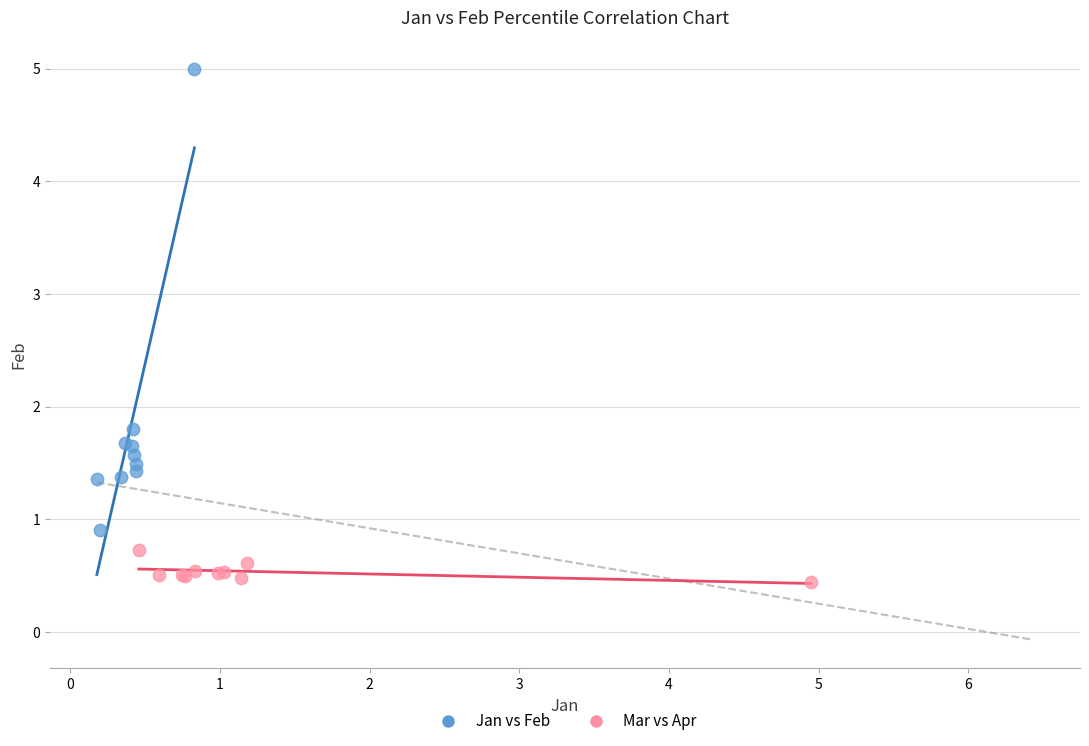

Which series has the widest spread of Y values?

Jan vs Feb